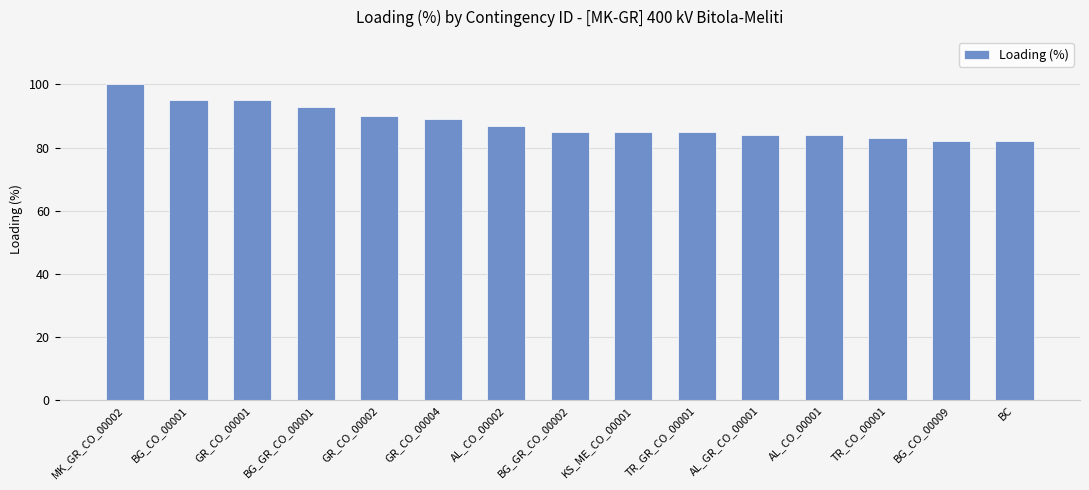

Which category has the highest value across all series?

MK_GR_CO_00002